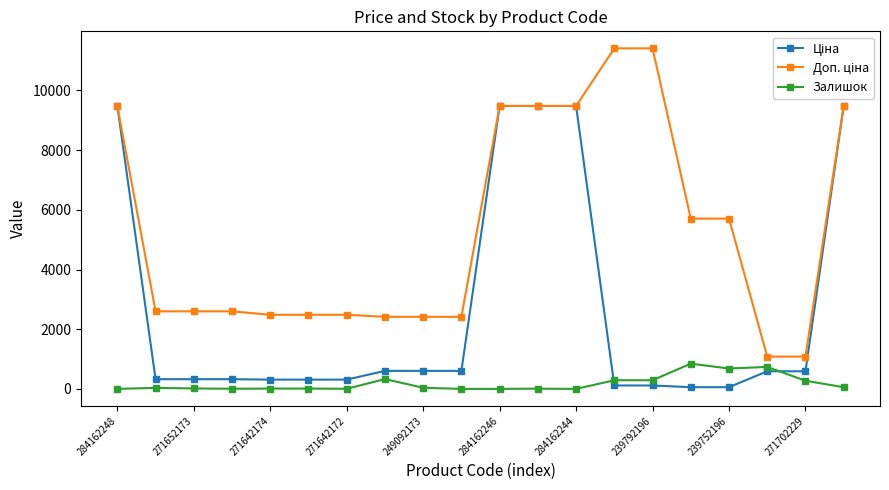

What is the maximum value shown in the chart?

11410.0